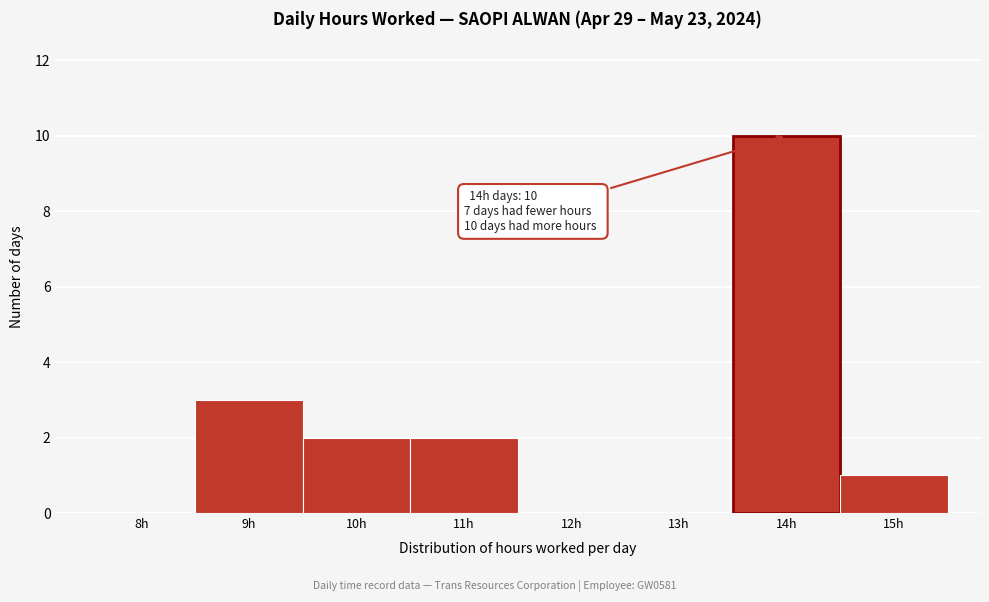

Reading left to right, what are all the values shown in this chart?

8h=0	9h=3	10h=2	11h=2	12h=0	13h=0	14h=10	15h=1